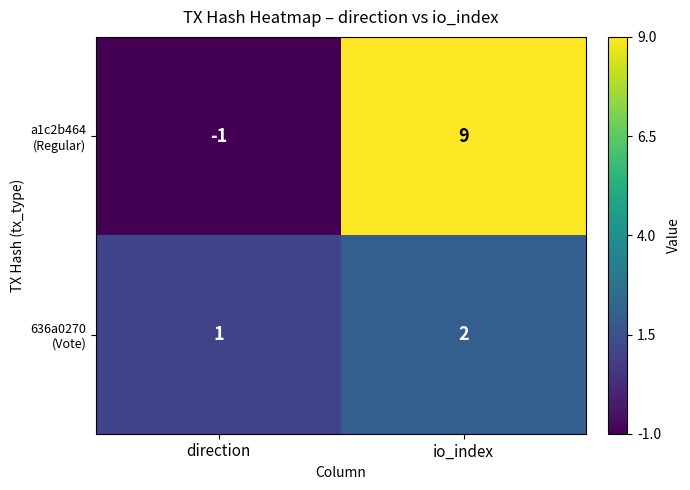

Which label corresponds to the largest value in the chart?

io_index